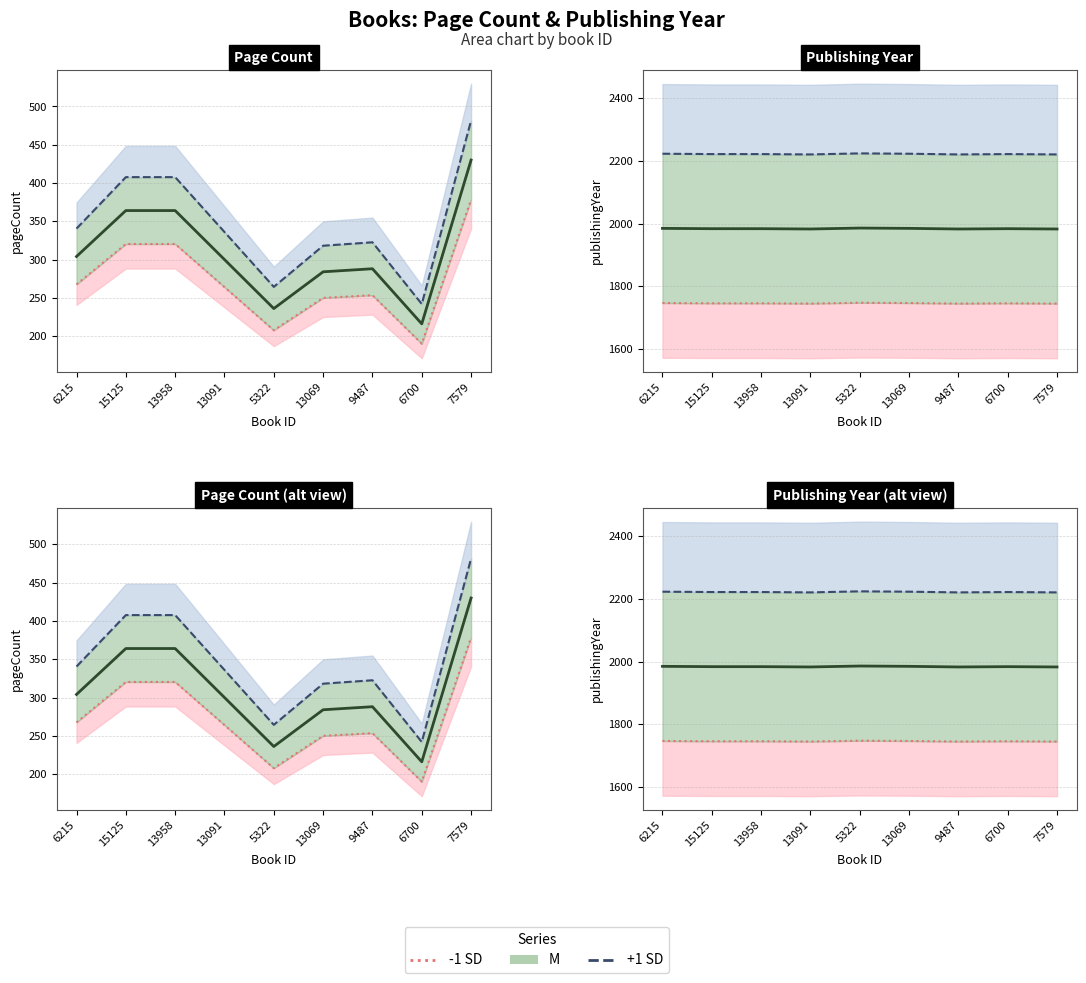

Which series has the widest spread of values?

pageCount